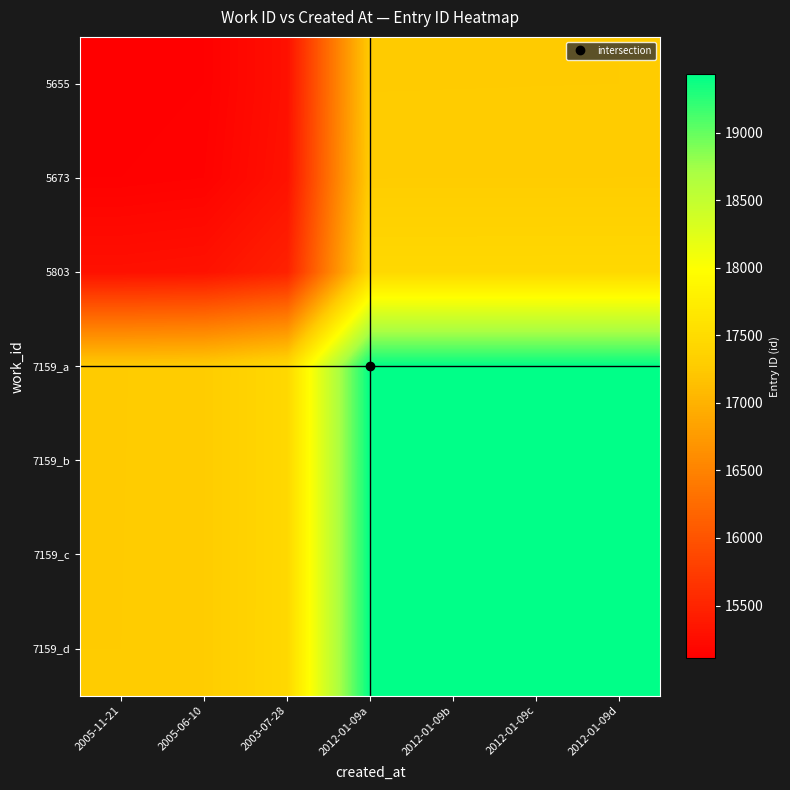

Rank the series at 2012-01-09a from highest to lowest value.

7159_d, 7159_c, 7159_b, 7159_a, 5803, 5673, 5655